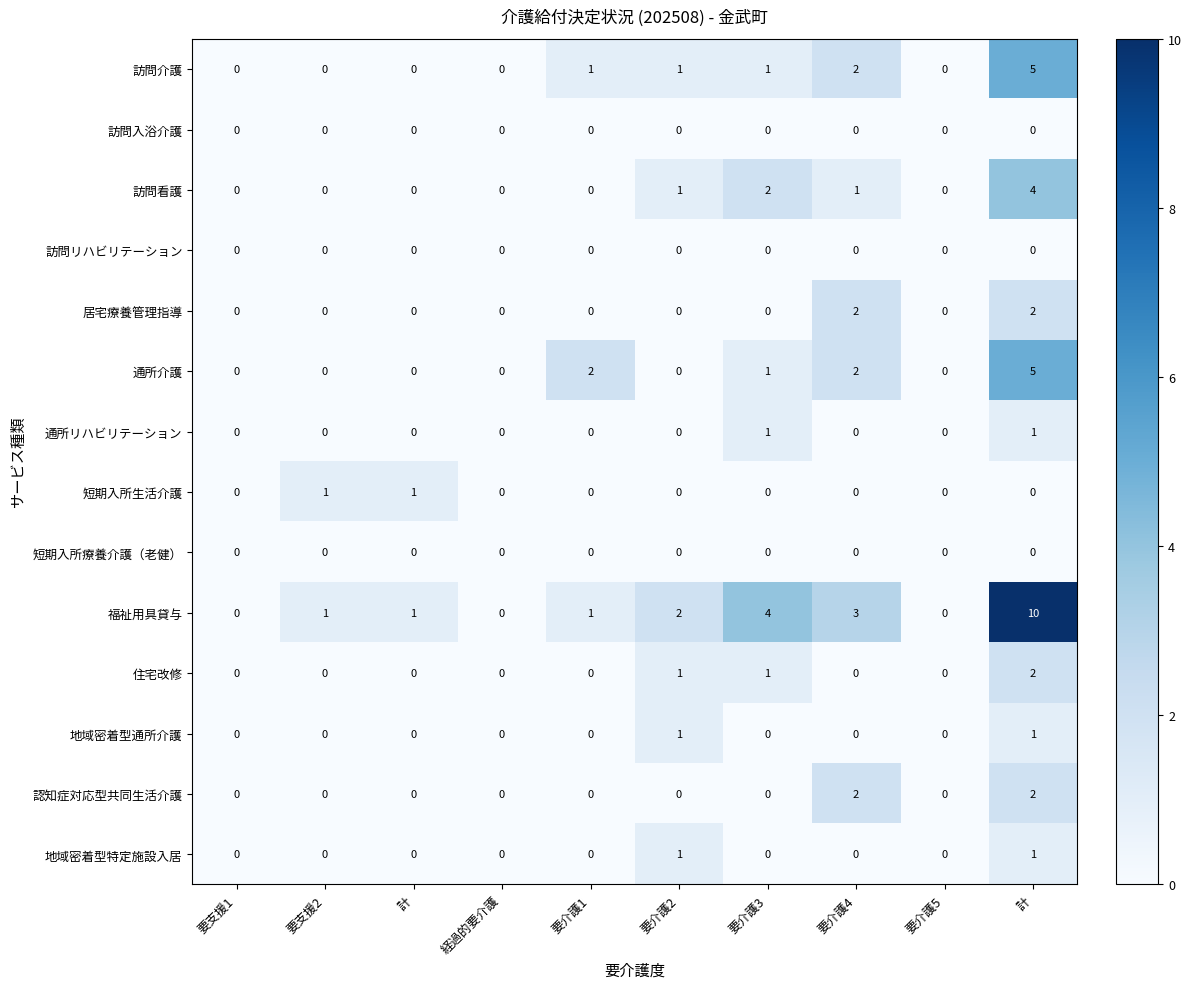

How many values in 居宅療養管理指導 are above zero?

2